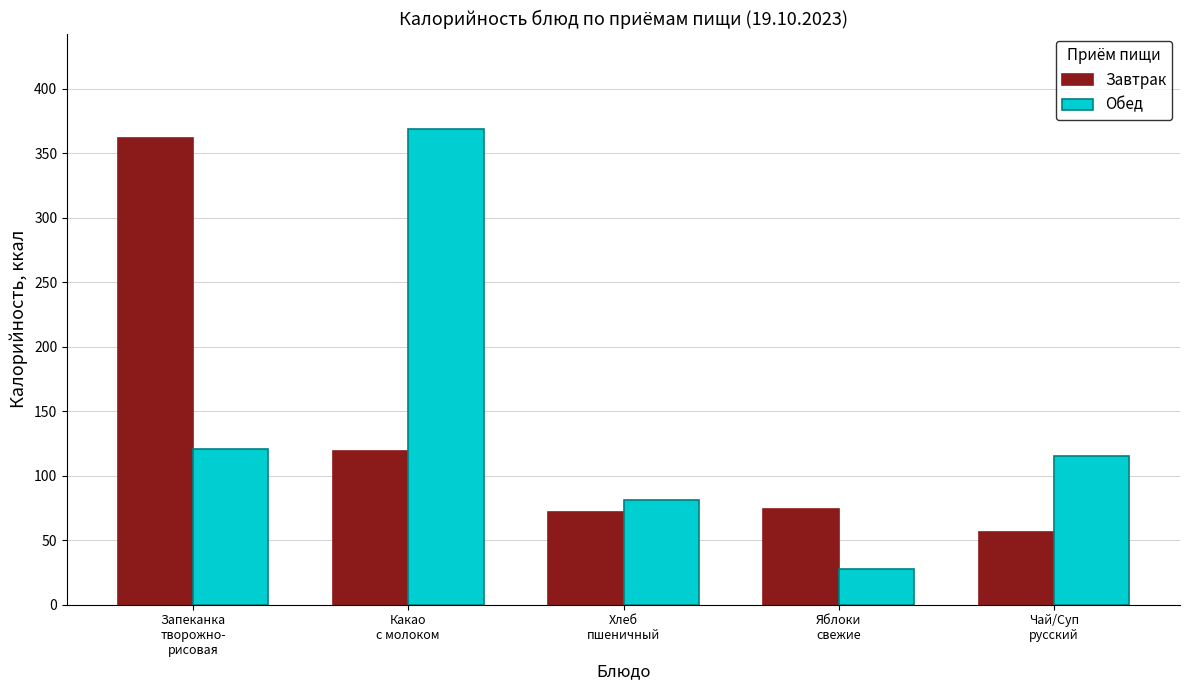

What is the label of the 1st bar from the right?

Чай/Суп
русский